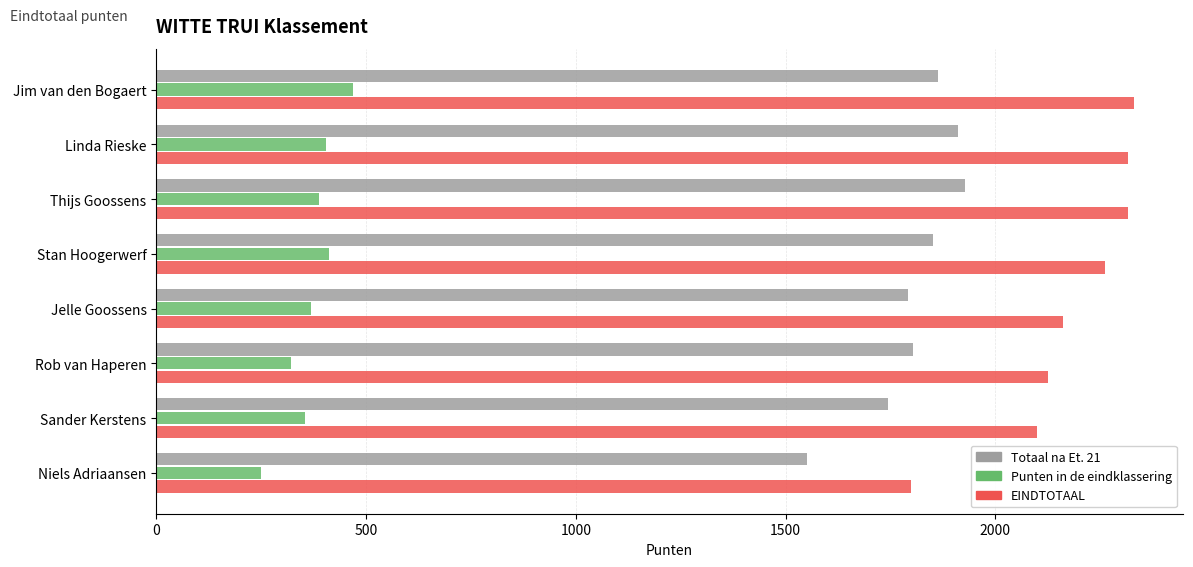

What is the greatest value displayed?

2331